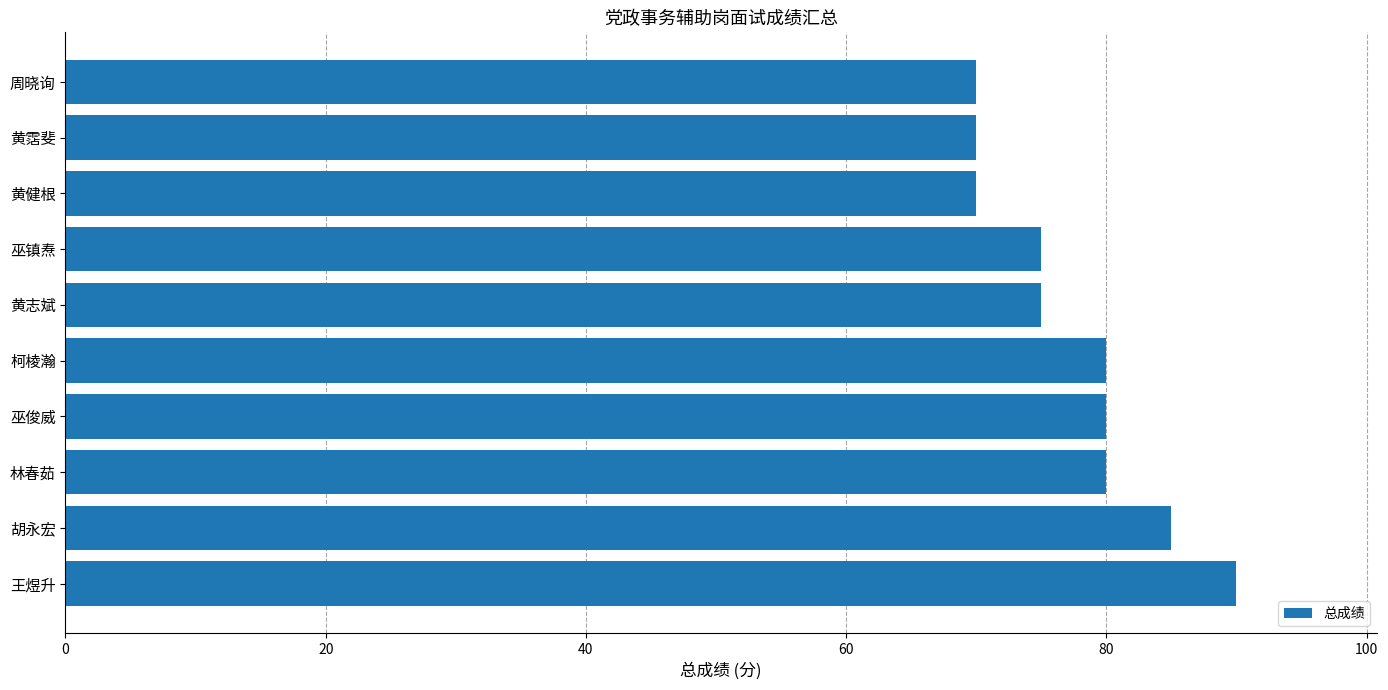

What is the average value?

78